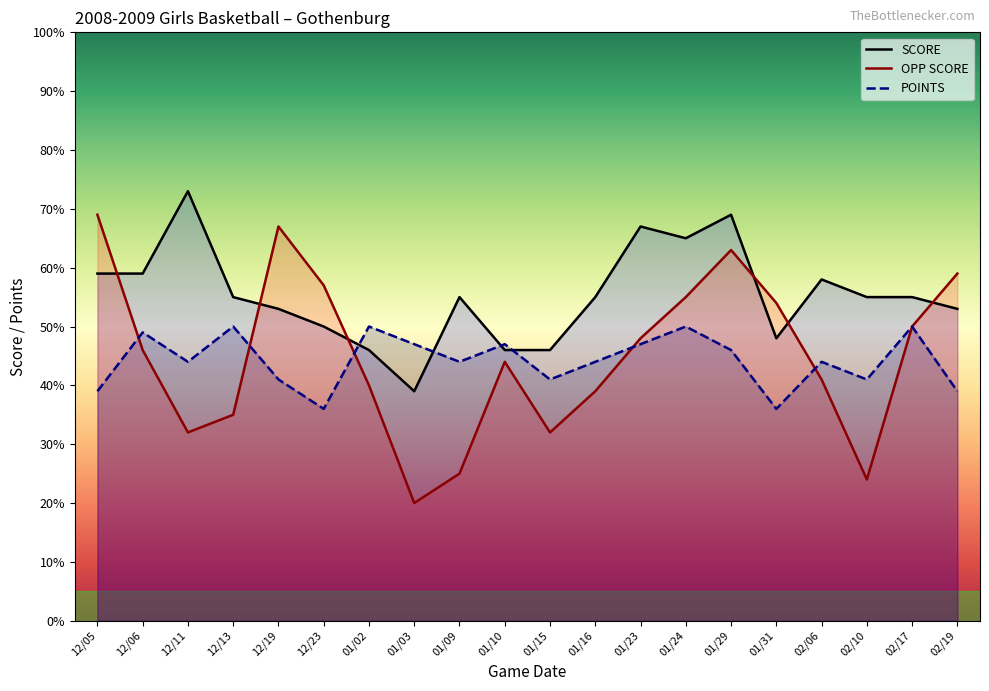

How many lines are shown in the chart?

3